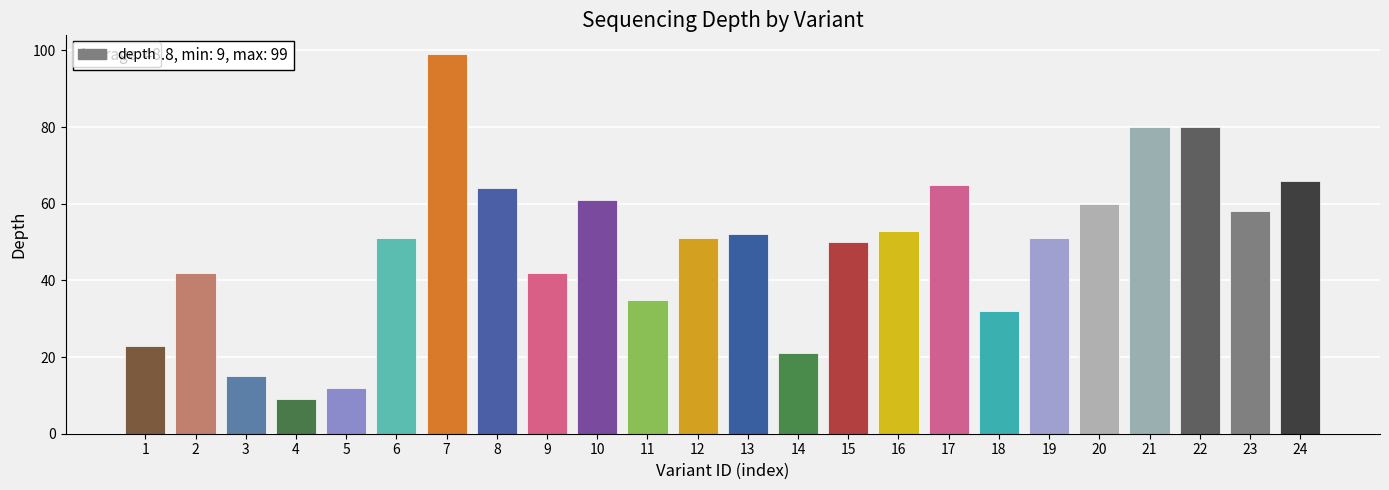

What is the difference between the values at 3 and 7?

84